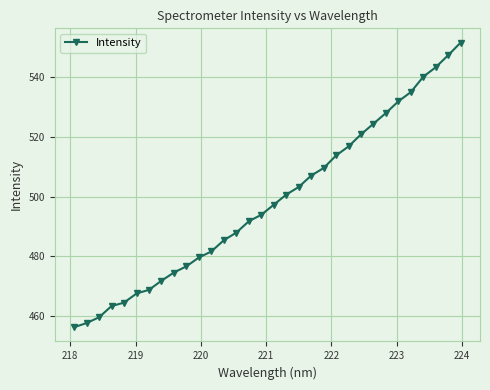

What is the smallest value displayed?

456.2